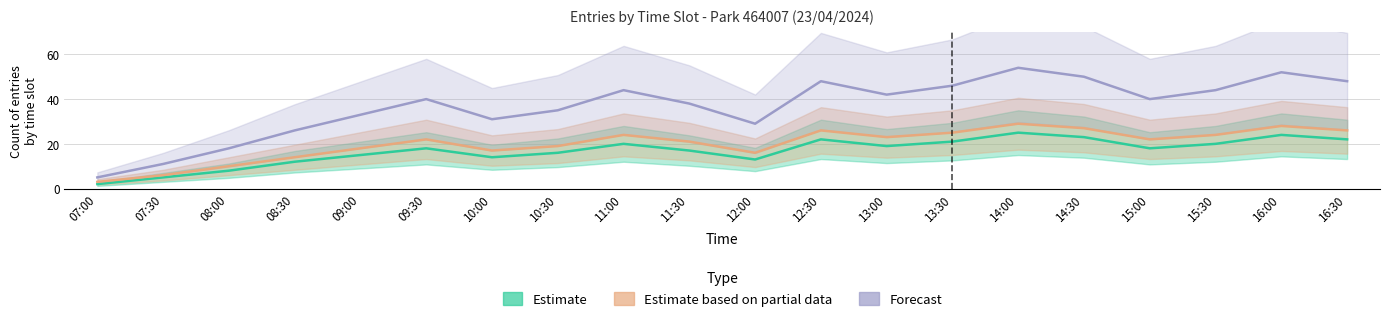

How many lines are shown in the chart?

3